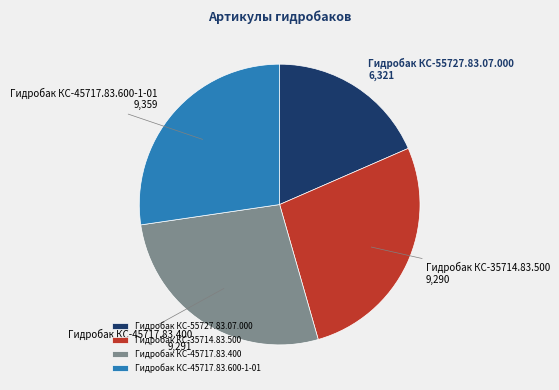

True or false: Гидробак КС-45717.83.600-1-01 accounts for 18% of the total.

False